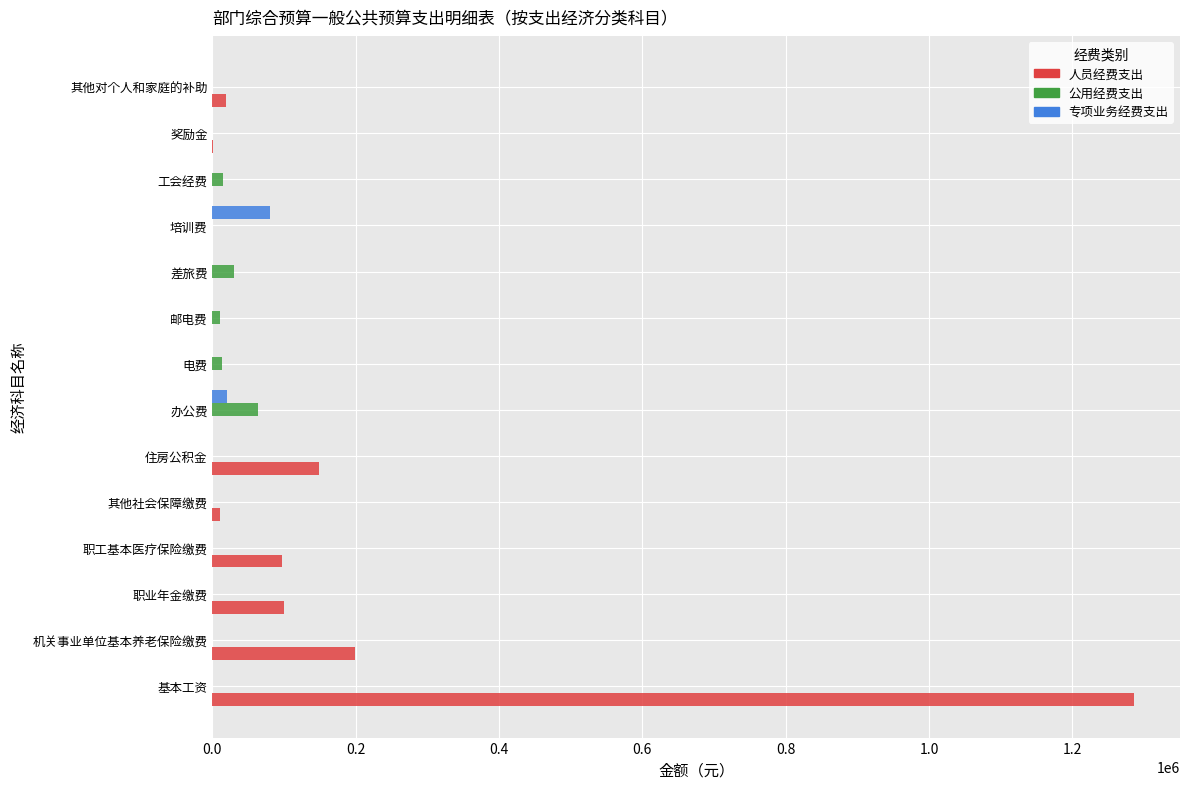

The 人员经费支出 series shows 1285780.0 at 基本工资. True or false?

True